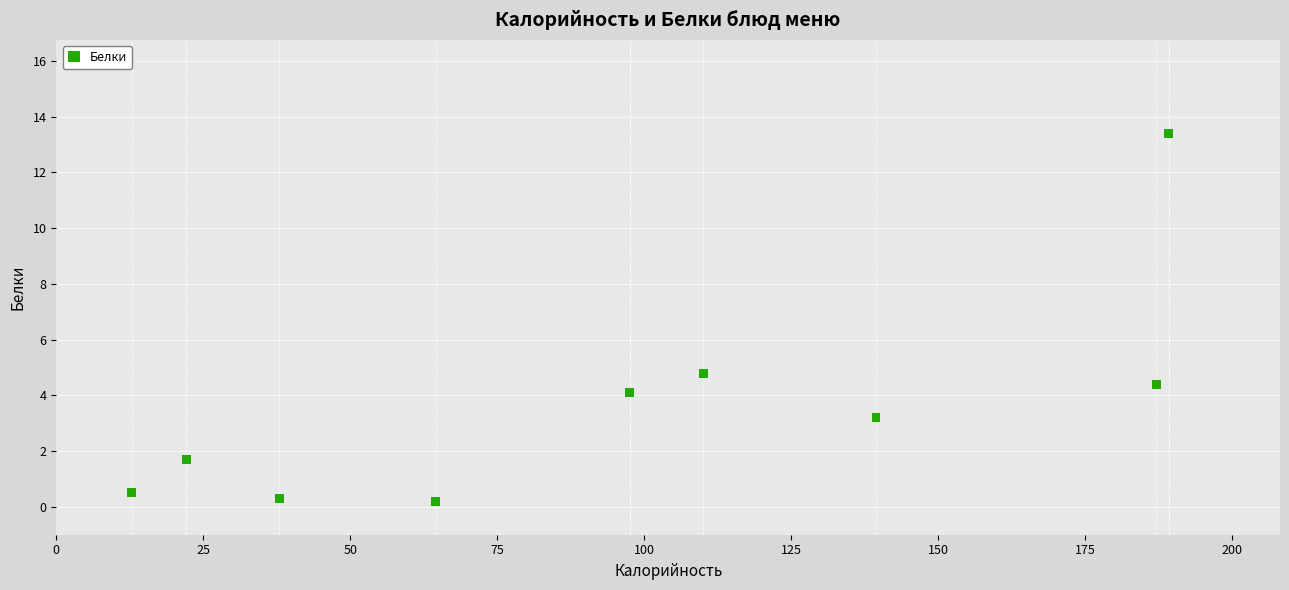

What Y value in the scatter plot is closest to 6?

4.8